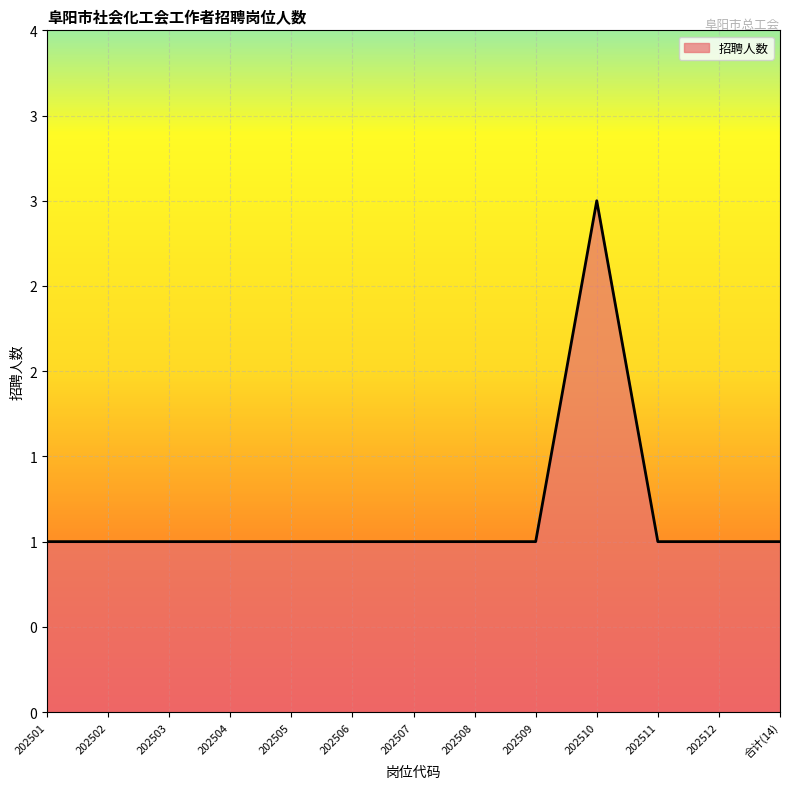

What is the sum of the values at 202512 and 202502?

2